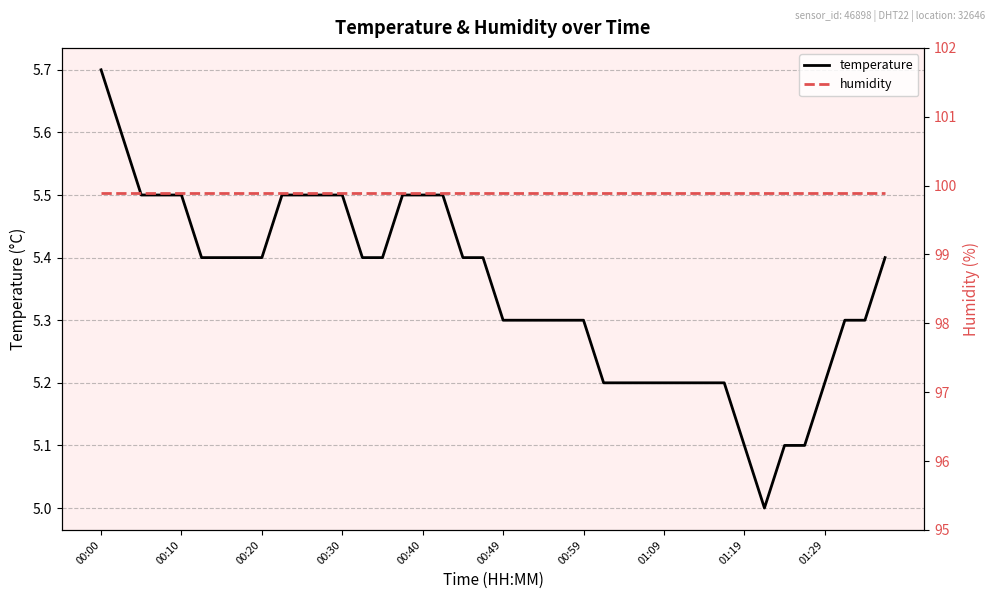

At which label does humidity reach its peak?

00:00